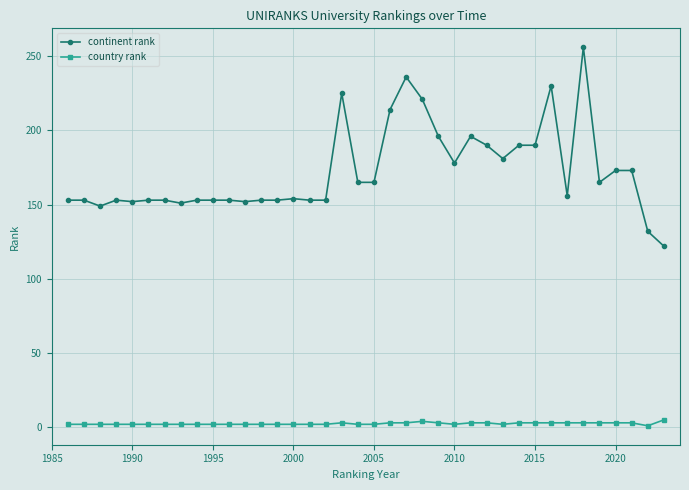

True or false: continent rank has more than 2 interior local peaks.

True